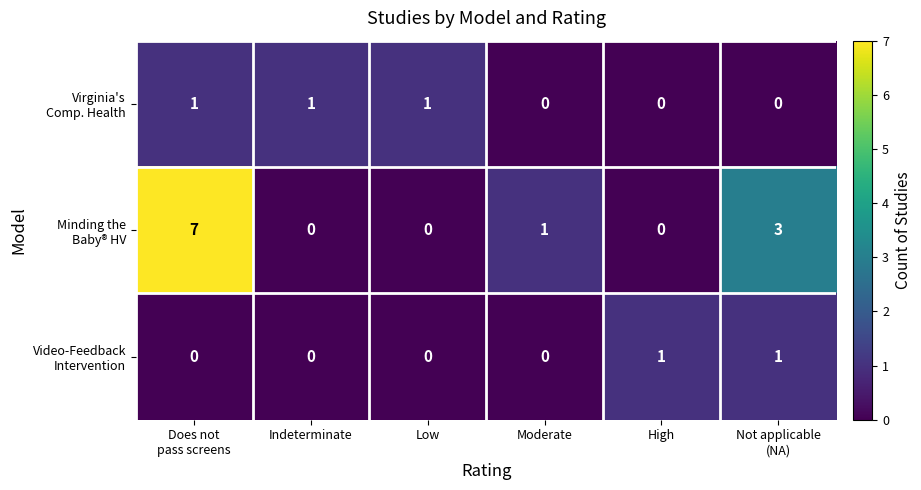

What is the greatest value displayed?

7